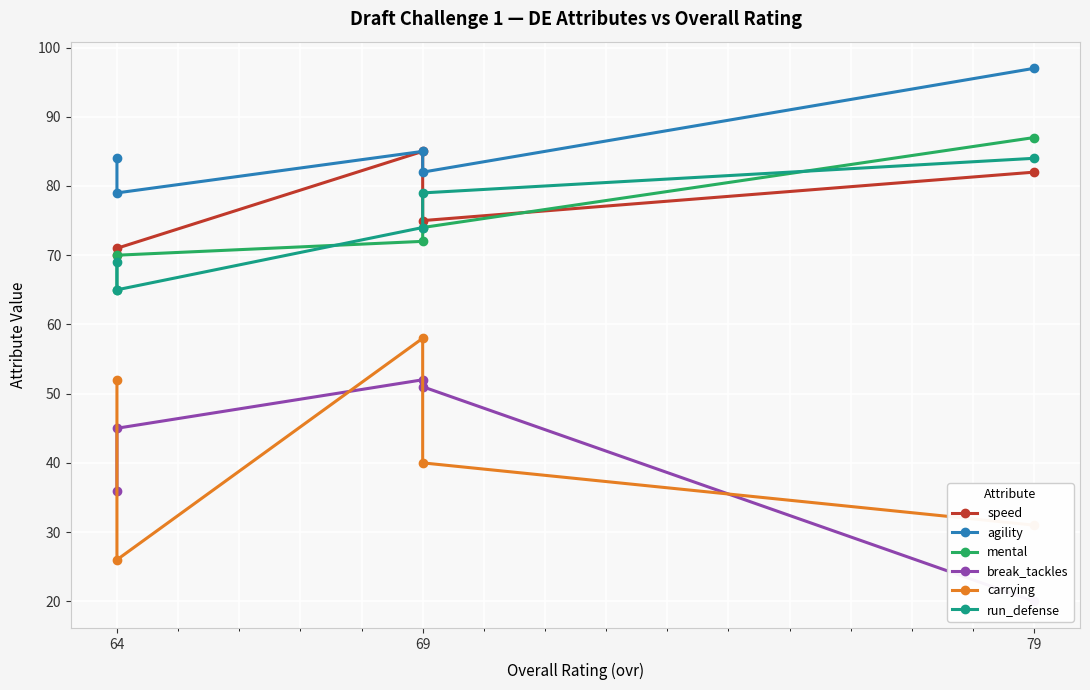

How many interior local valleys does the agility series have?

2